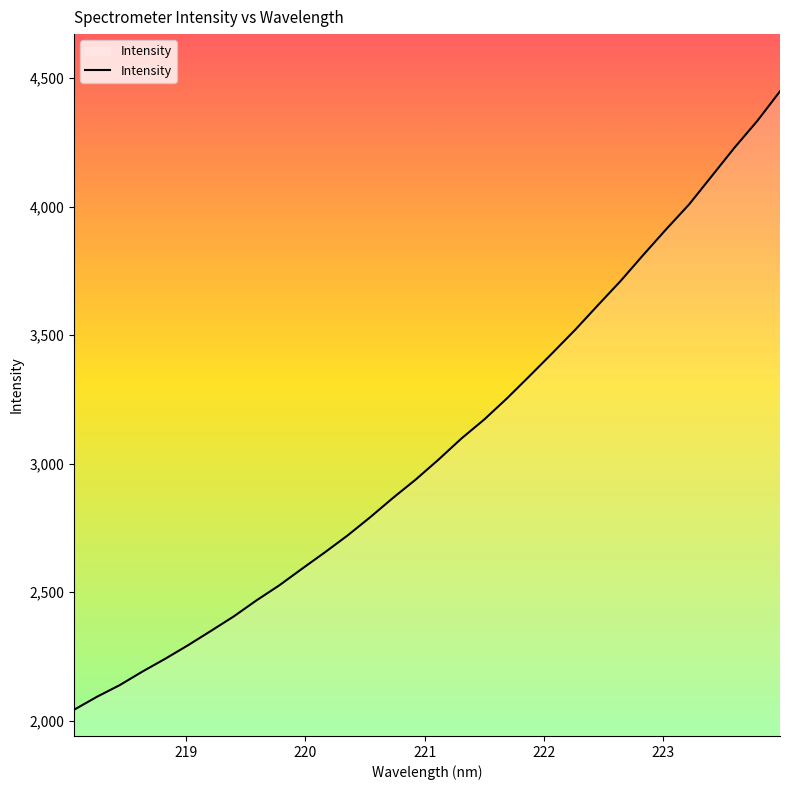

What is the difference between the maximum and minimum values?

2406.0